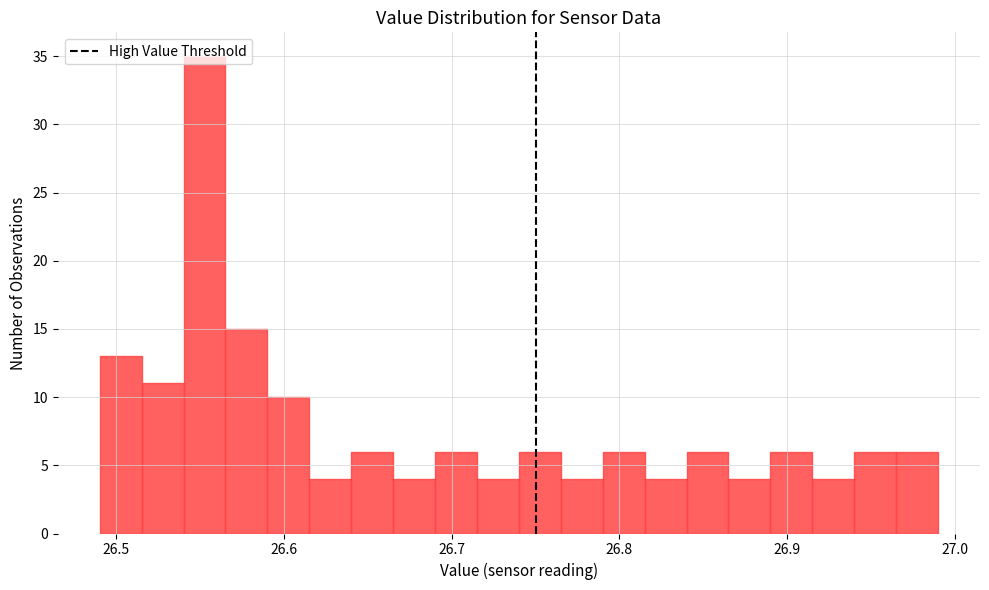

Read against the x-axis, roughly where is the centre of the tallest bar?

26.55